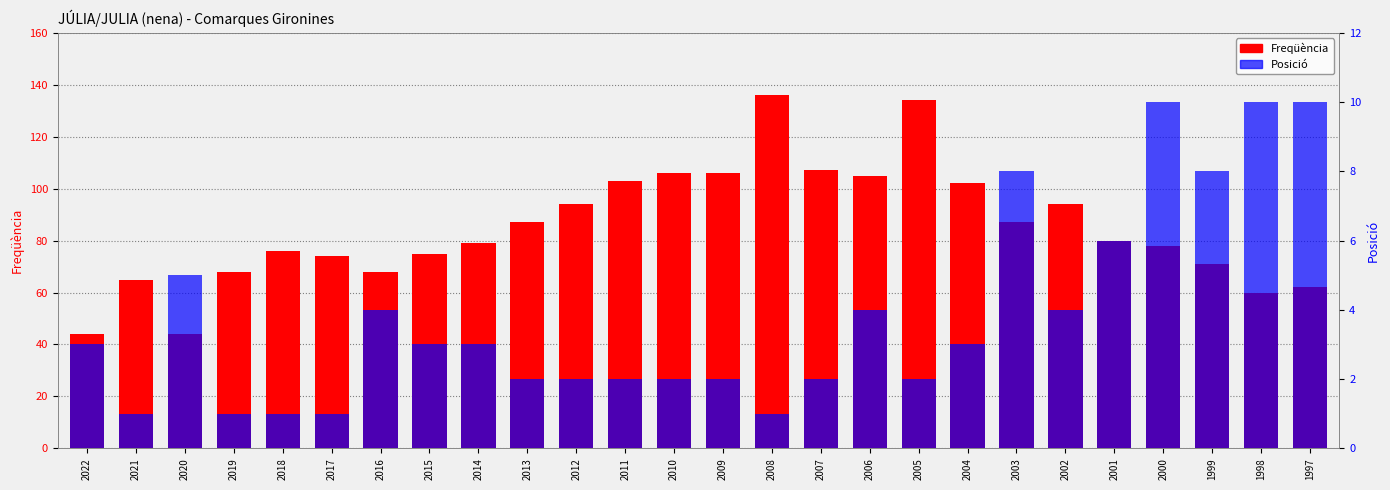

Reading left to right, extract all data points from this chart.

Freqüència: 44	65	44	68	76	74	68	75	79	87	94	103	106	106	136	107	105	134	102	87	94	80	78	71	60	62
Posició: 3	1	5	1	1	1	4	3	3	2	2	2	2	2	1	2	4	2	3	8	4	6	10	8	10	10